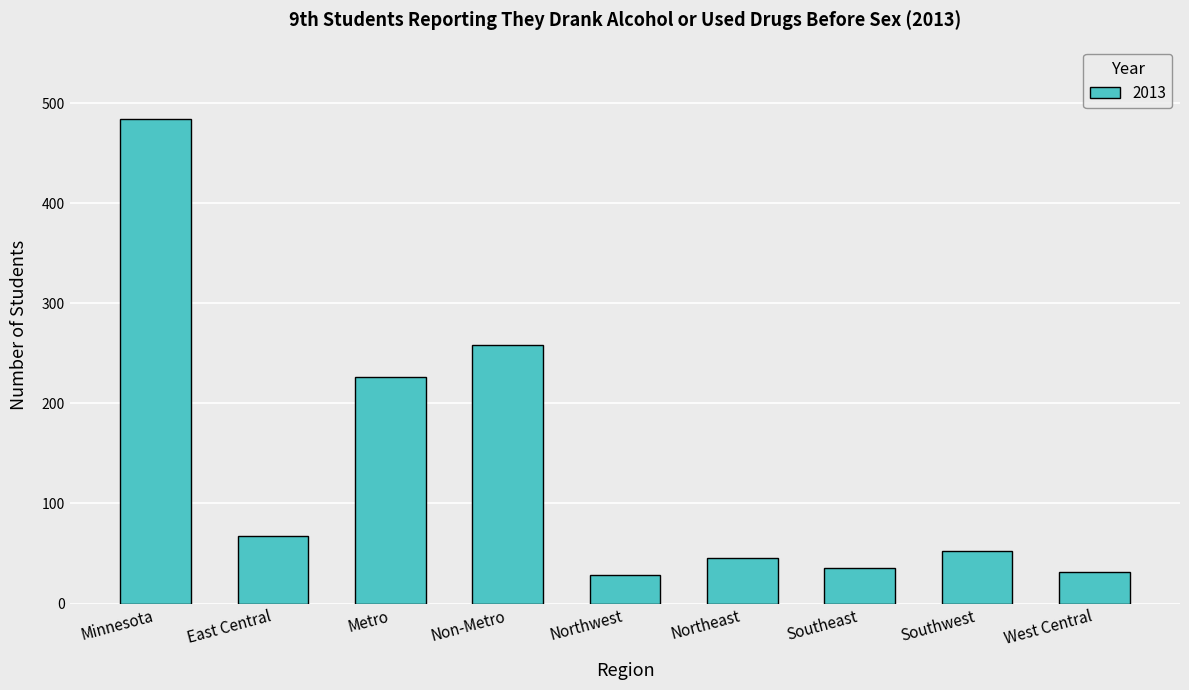

What is the approximate value at Southwest, to the nearest 50?

50